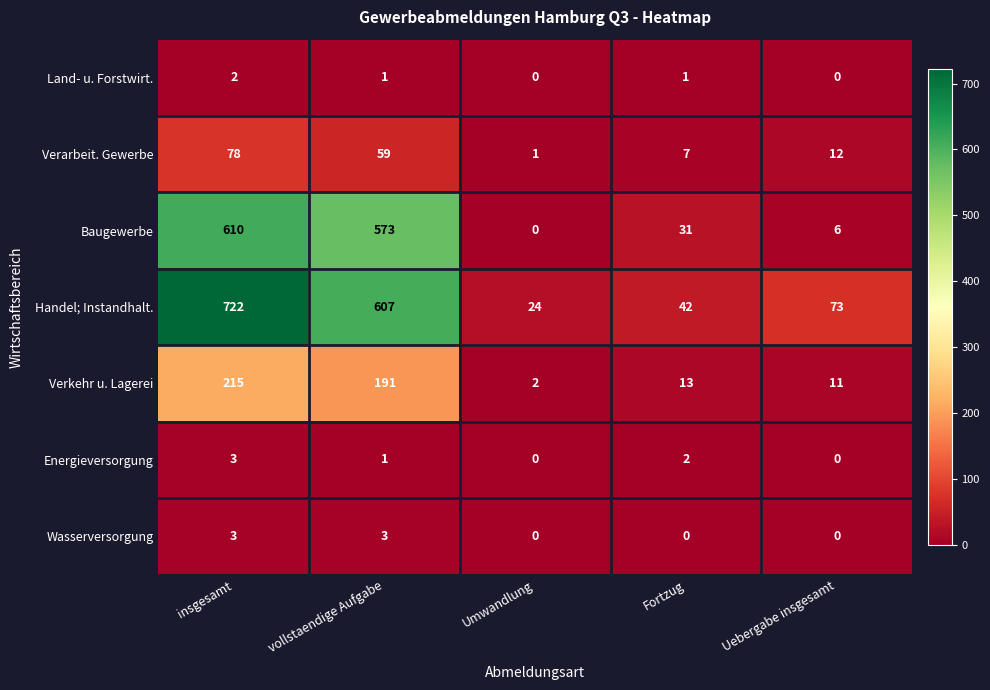

True or false: Verarbeit. Gewerbe has a value of 78 at insgesamt.

True